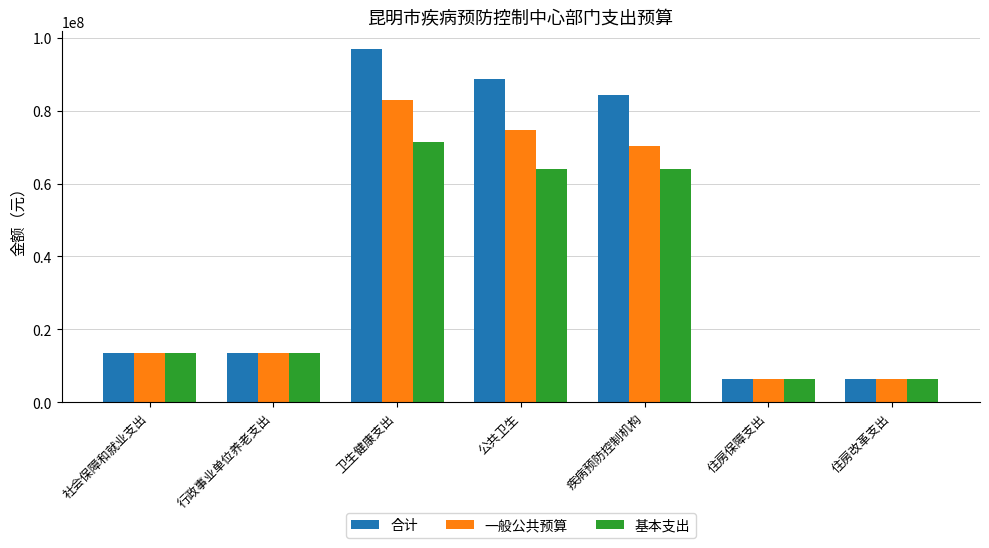

At how many categories does at least one series exceed 9879318?

5